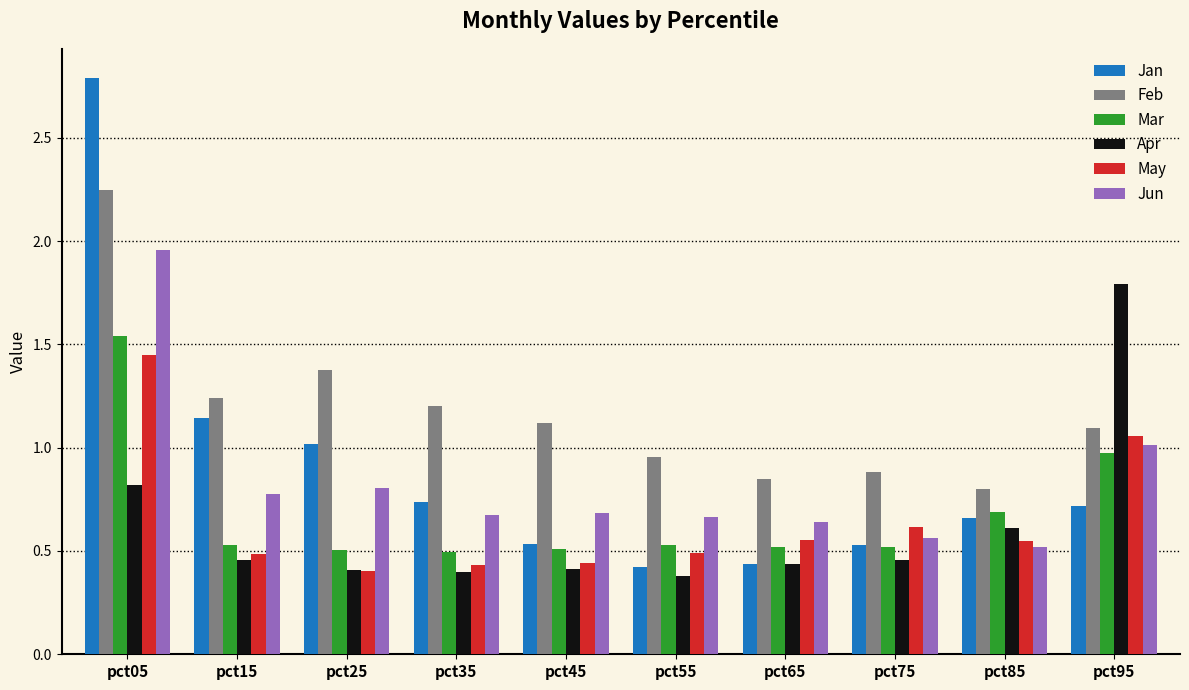

How many data points in Feb are less than 1?

4